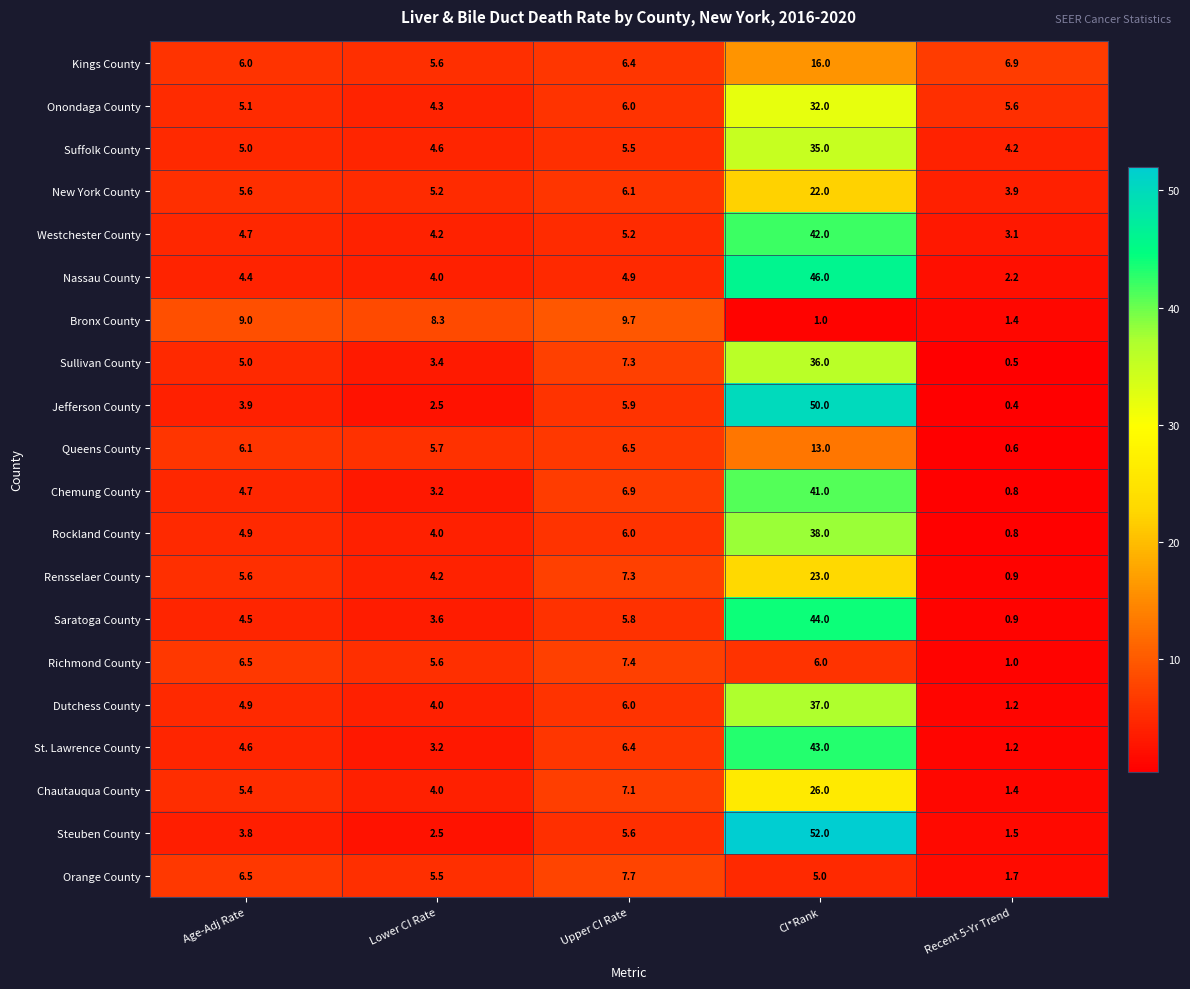

List the labels in order of Onondaga County value, smallest first.

Lower CI Rate, Age-Adj Rate, Recent 5-Yr Trend, Upper CI Rate, CI*Rank